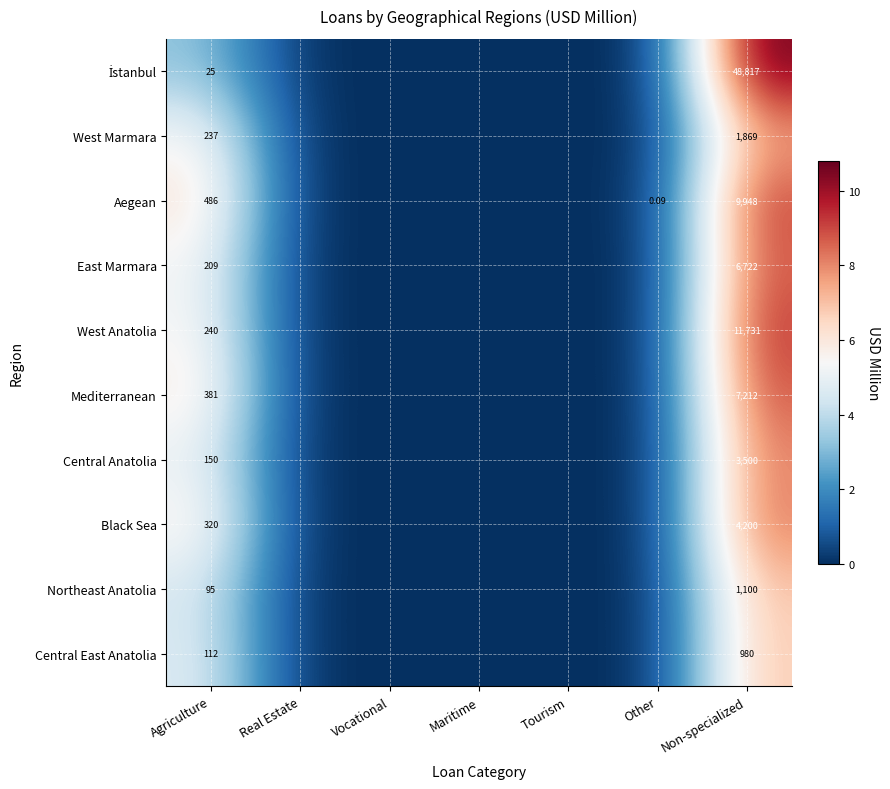

True or false: İstanbul has a value of -6.4 at Real Estate.

False